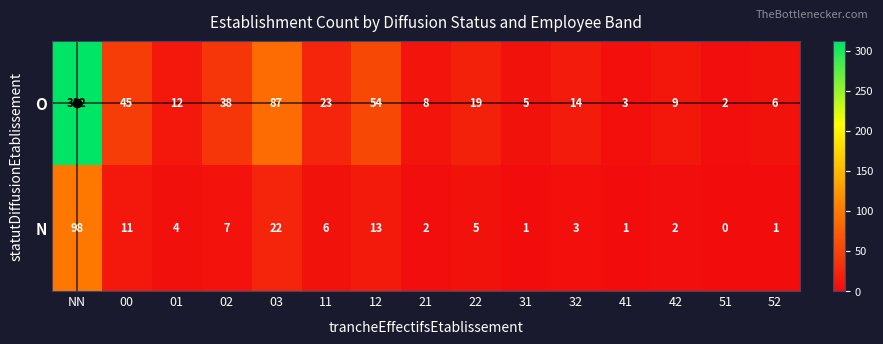

The value of N at 32 is 3. True or false?

True